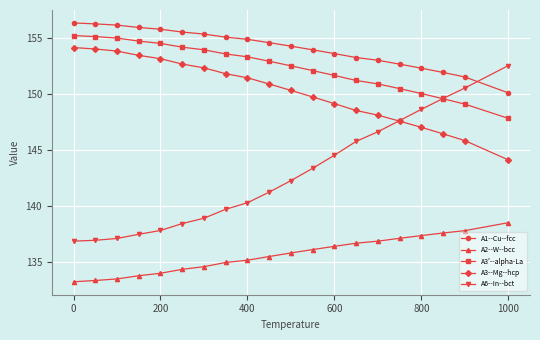

What is the minimum value shown in the chart?

133.2